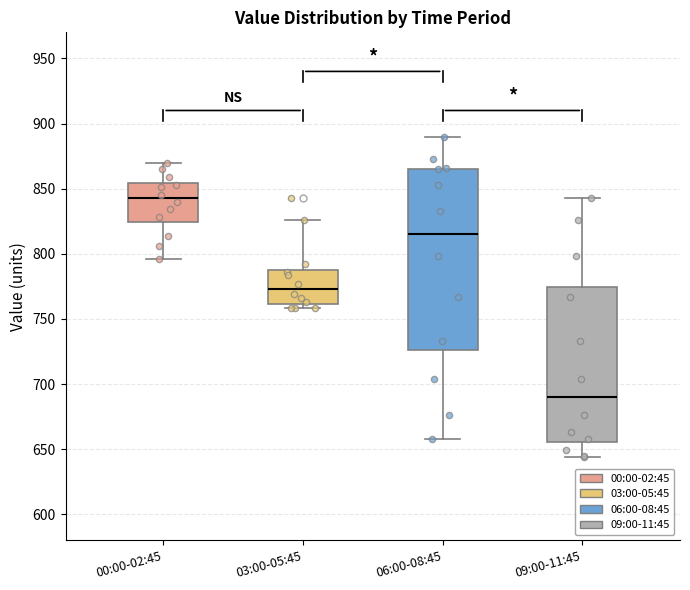

Comparing the boxes themselves (not the whiskers), which one is the tallest?

06:00-08:45